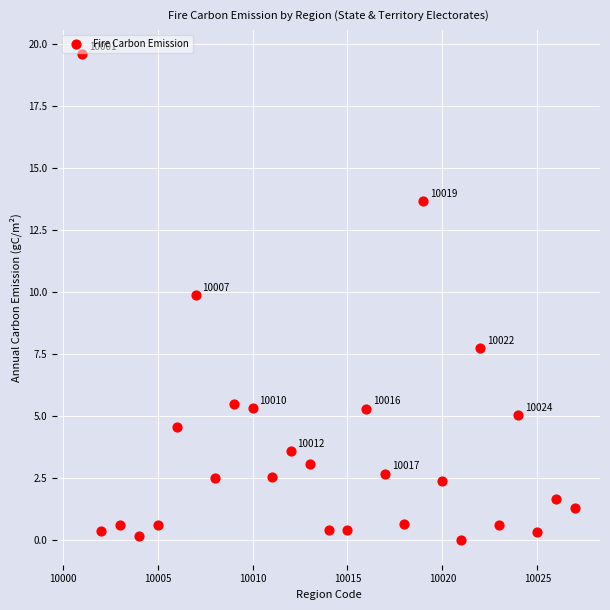

What Y value in the scatter plot is closest to 9?

9.9